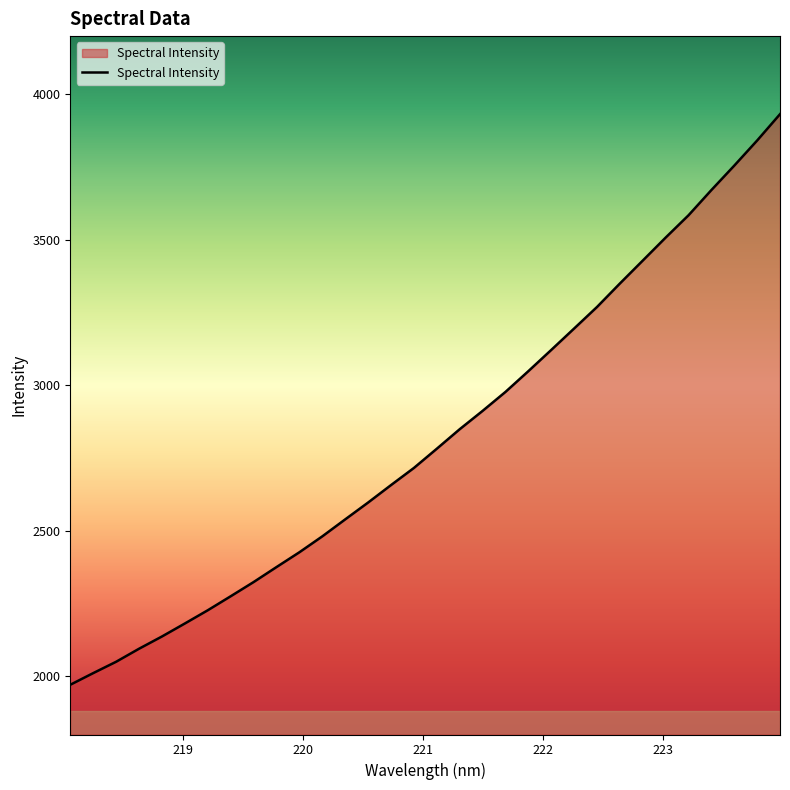

What is the maximum value shown in the chart?

3931.8